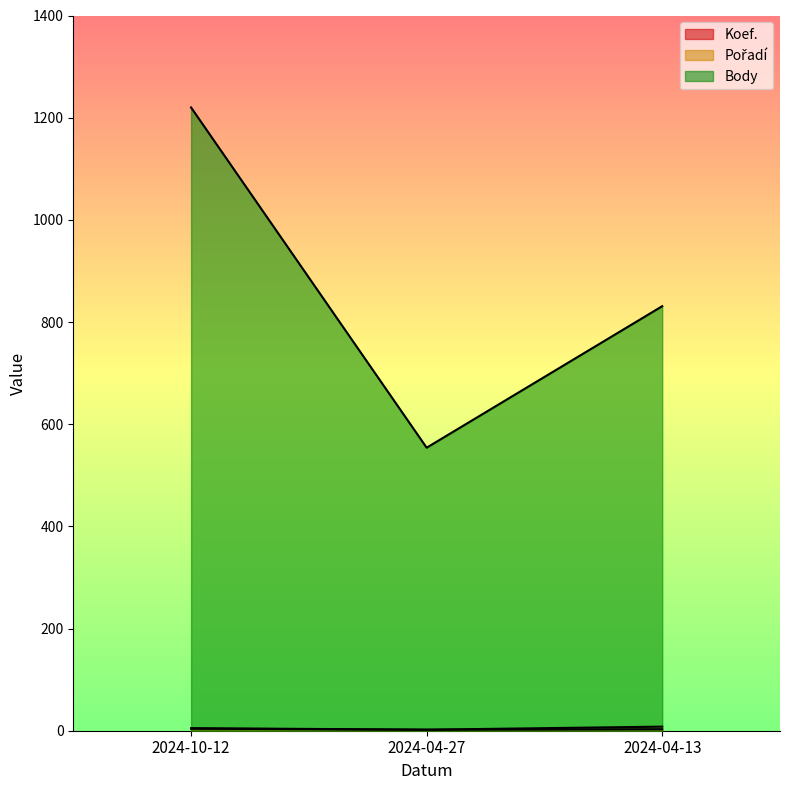

Which series has the largest total across all categories?

Body